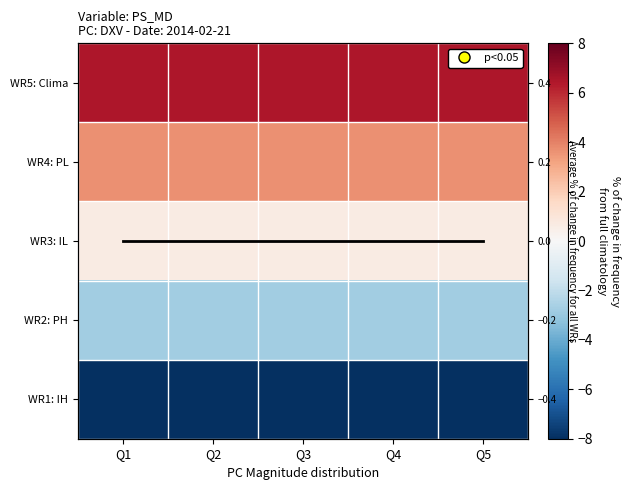

How many series are shown in this chart?

6